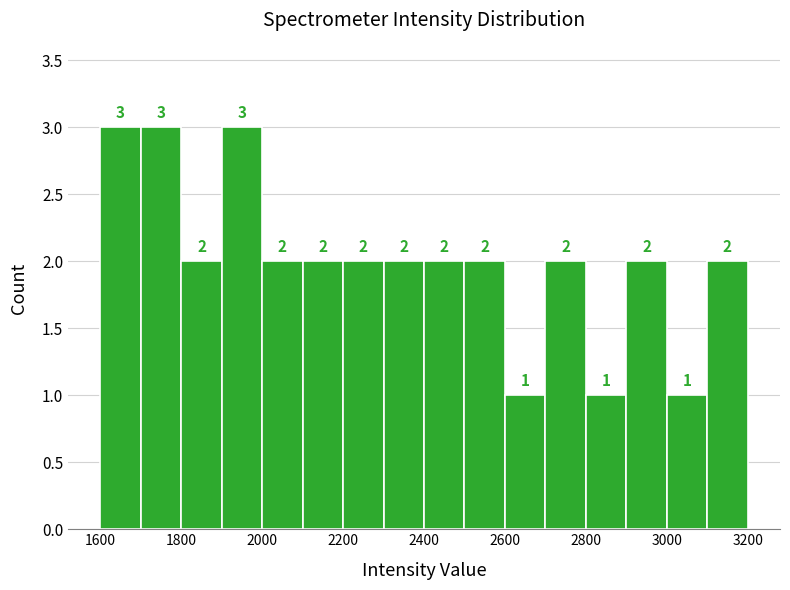

Reading left to right, transcribe this chart: for each bar, give the range it covers on the x-axis and its height.

1600 to 1700: 3
1700 to 1800: 3
1800 to 1900: 2
1900 to 2000: 3
2000 to 2100: 2
2100 to 2200: 2
2200 to 2300: 2
2300 to 2400: 2
2400 to 2500: 2
2500 to 2600: 2
2600 to 2700: 1
2700 to 2800: 2
2800 to 2900: 1
2900 to 3000: 2
3000 to 3100: 1
3100 to 3200: 2